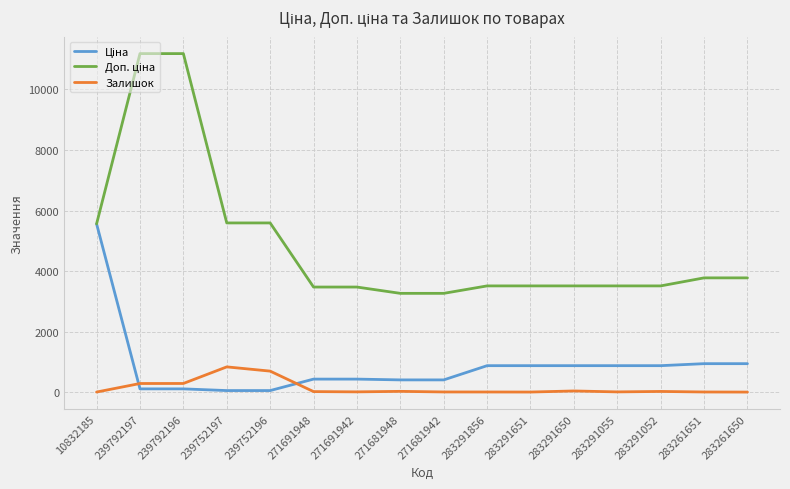

What is the difference between the highest and lowest values at 239792196?

11070.2